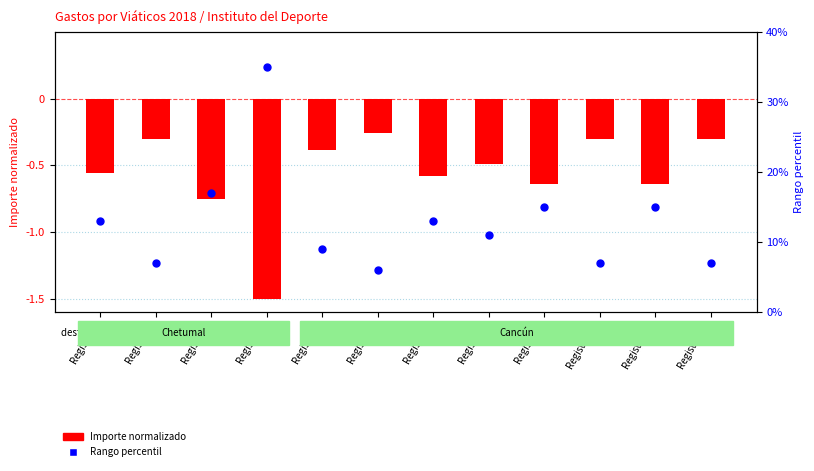

At which category is the sum across all series the highest?

Registro 4